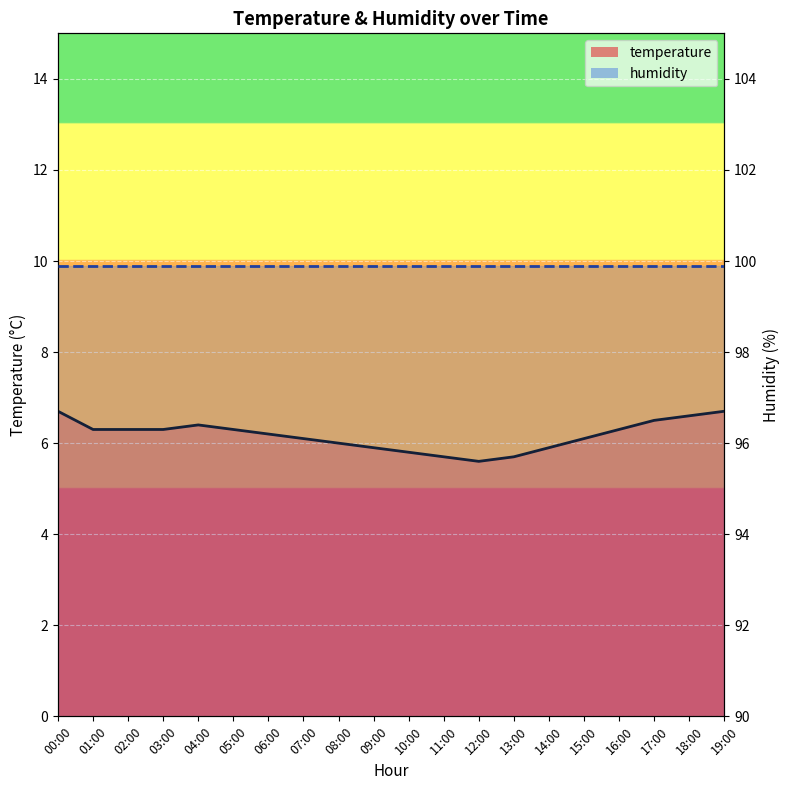

At which label does the data first exceed 6?

00:00